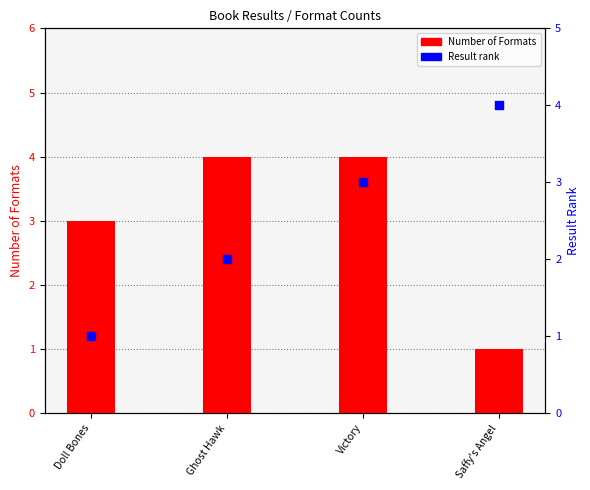

What are all the series names shown in the legend?

Number of Formats, Result rank